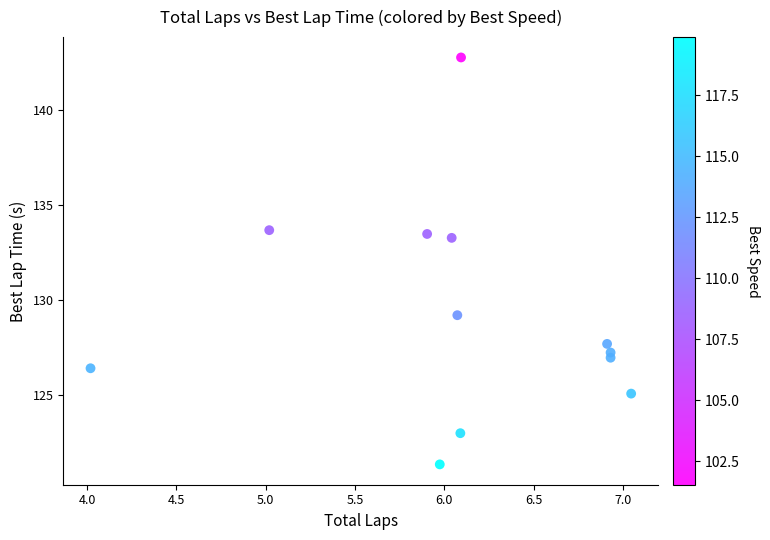

What is the average X value?

6.1